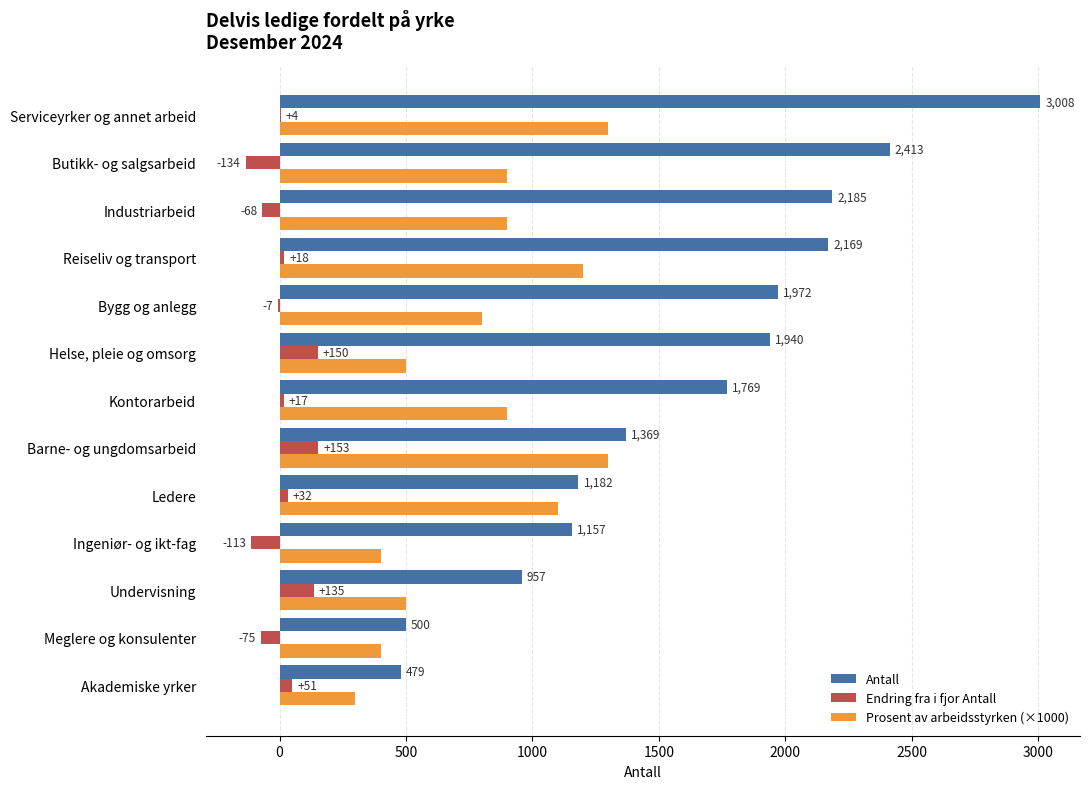

True or false: Prosent av arbeidsstyrken (×1000) has a value of 800 at Bygg og anlegg.

True